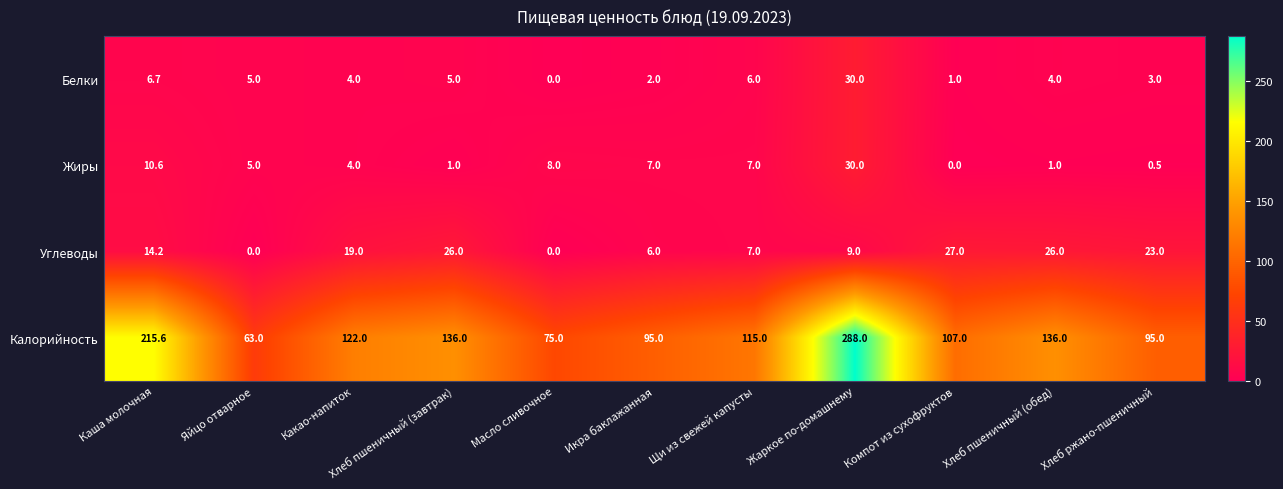

Where does the Калорийность series first go above 115?

Каша молочная